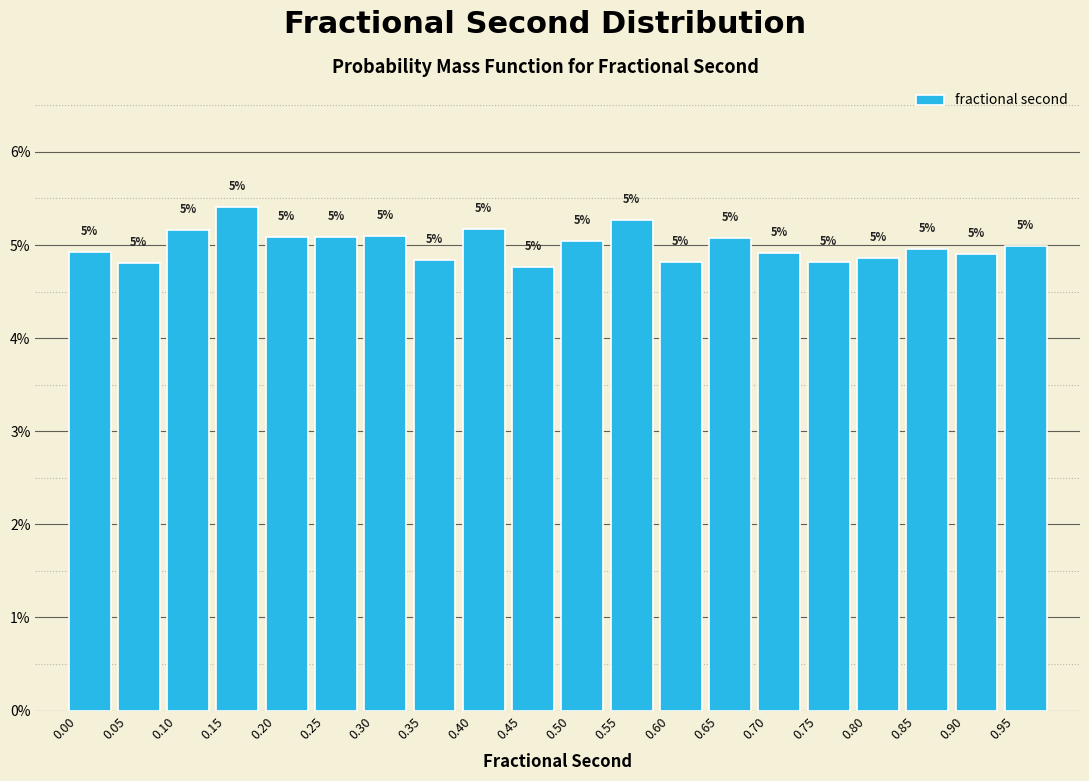

Which range on the x-axis has the tallest bar?

0.15 to 0.20